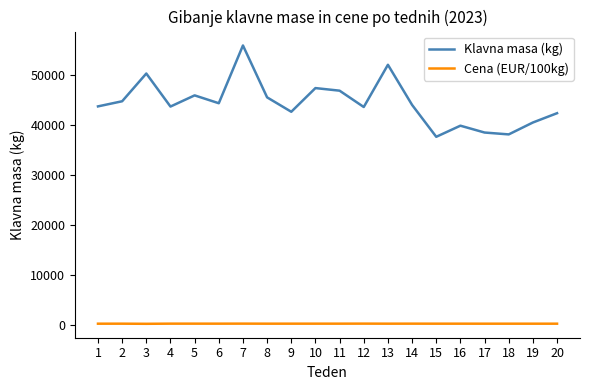

List the series in order of their overall mean, lowest first.

Cena (EUR/100kg), Klavna masa (kg)